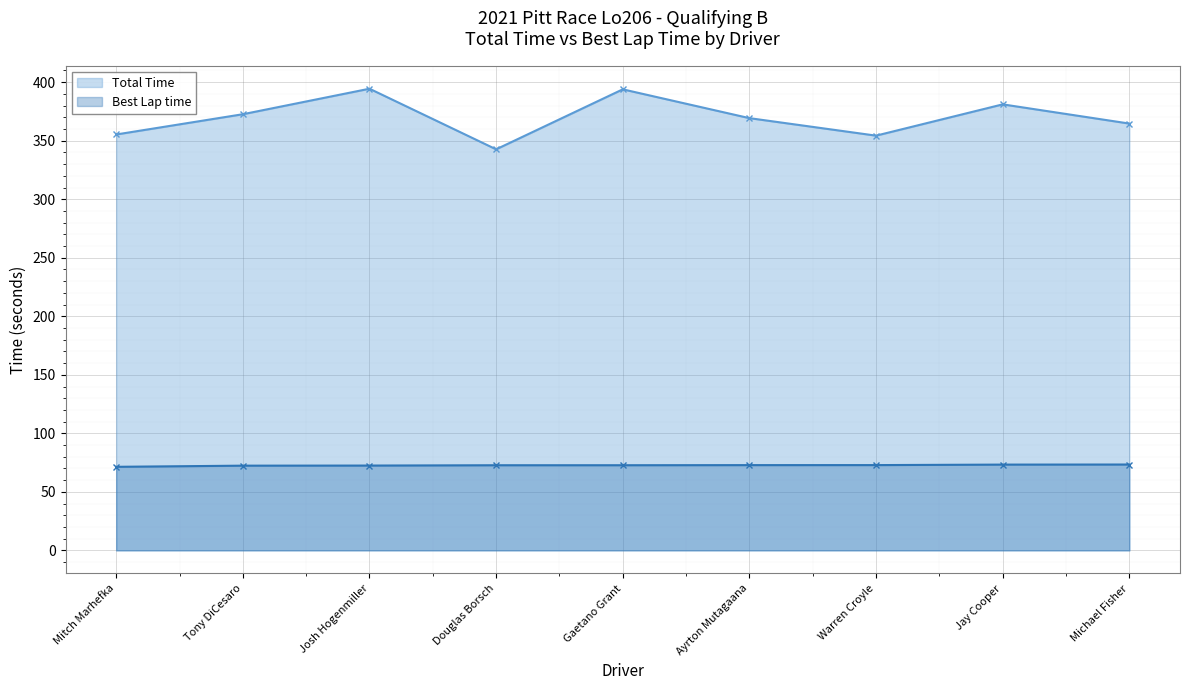

What is the difference between the highest and lowest values at Mitch Marhefka?

283.9